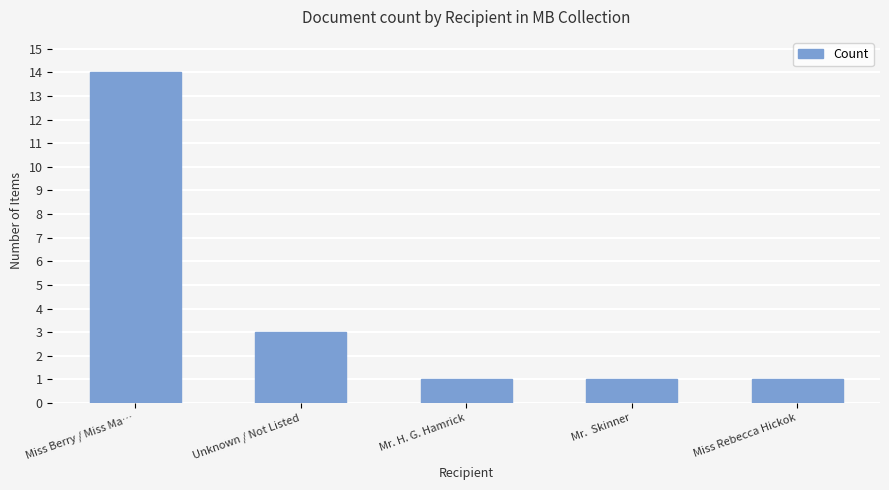

Reading left to right, what are all the values shown in this chart?

14	3	1	1	1